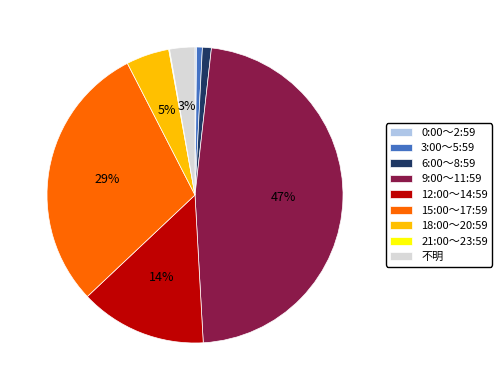

What is the largest slice in the pie chart?

9:00～11:59